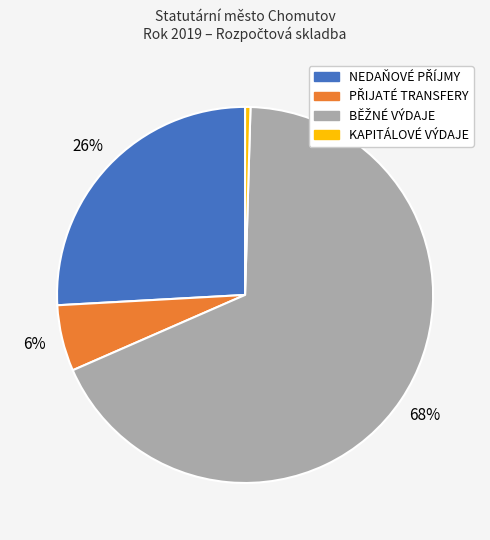

How many slices are in this pie chart?

4